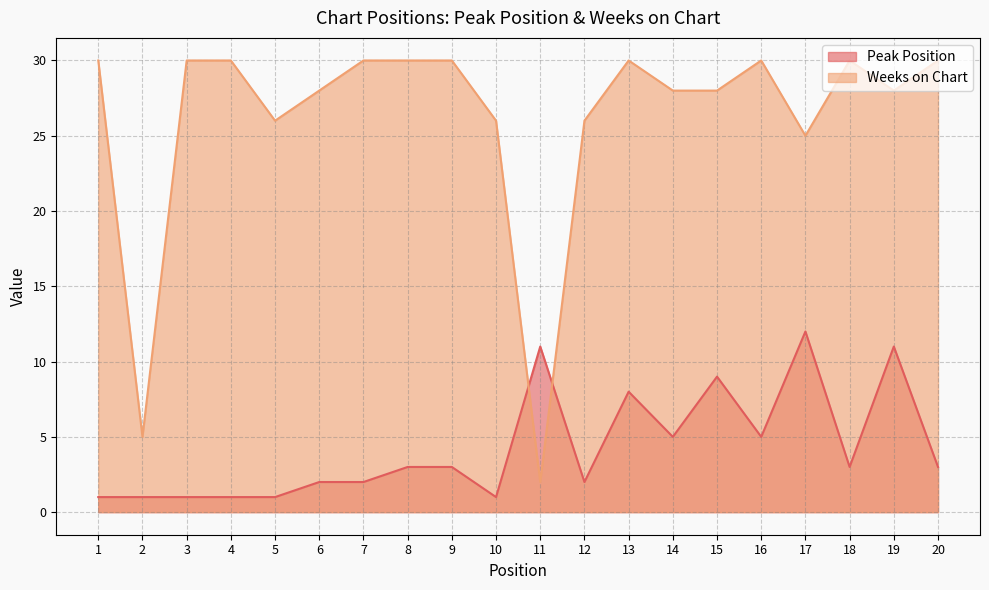

How many data points in Peak Position are less than 3?

9